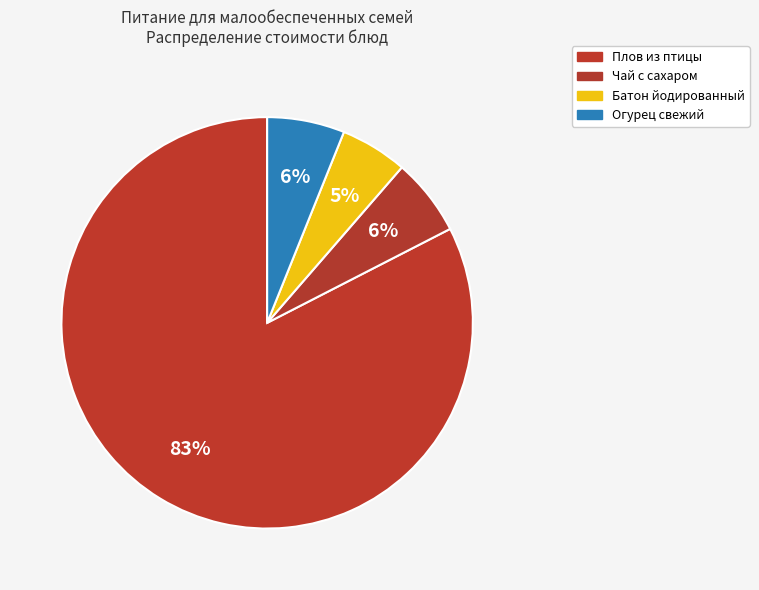

Which category has the smallest portion of the pie?

Батон йодированный